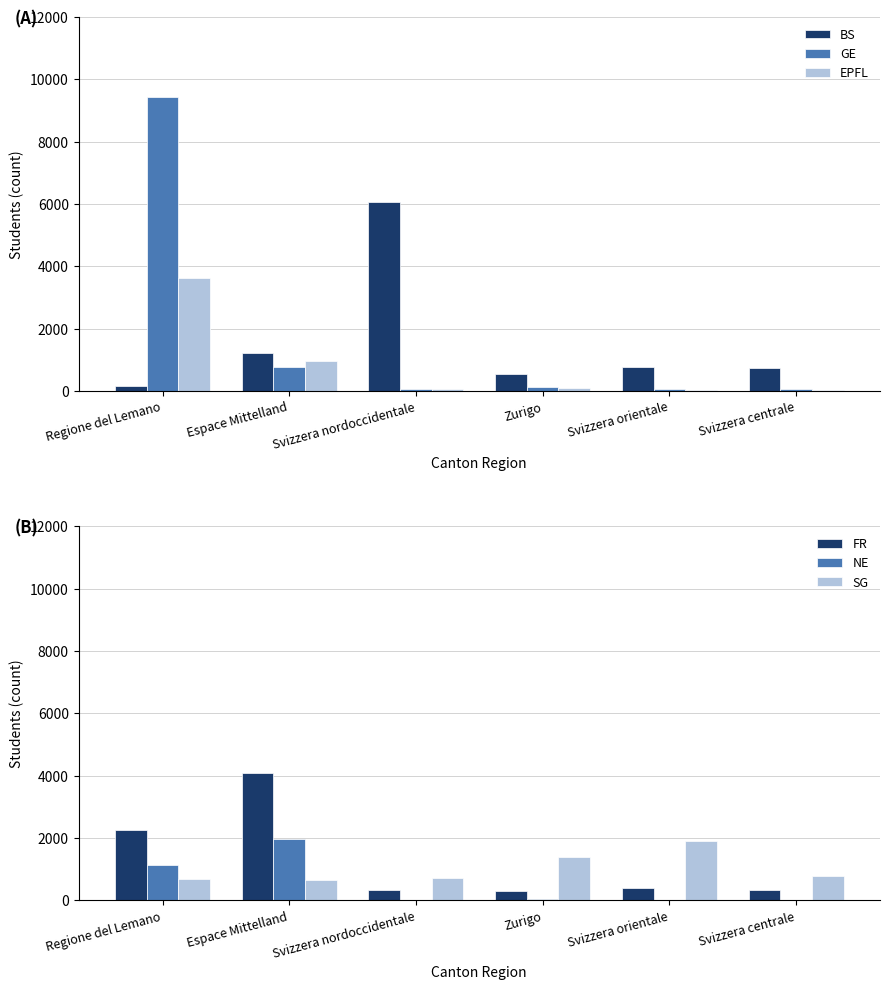

Is the value of NE at Zurigo greater than the value of SG at Svizzera centrale?

No